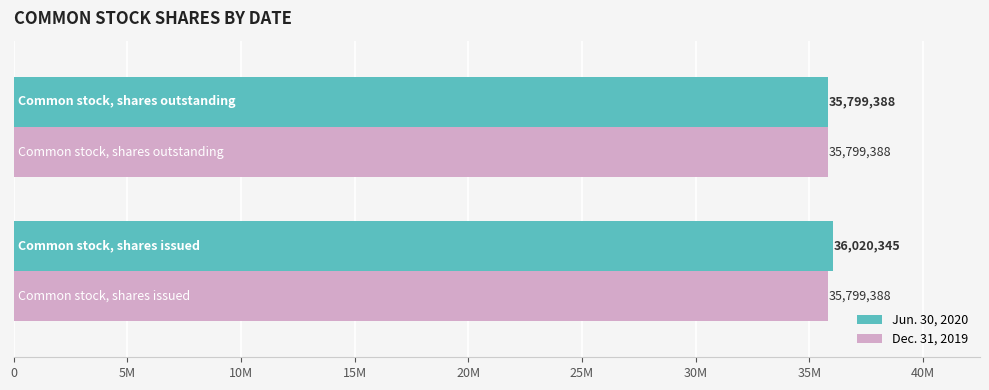

List the series in order of their overall mean, highest first.

Jun. 30, 2020, Dec. 31, 2019